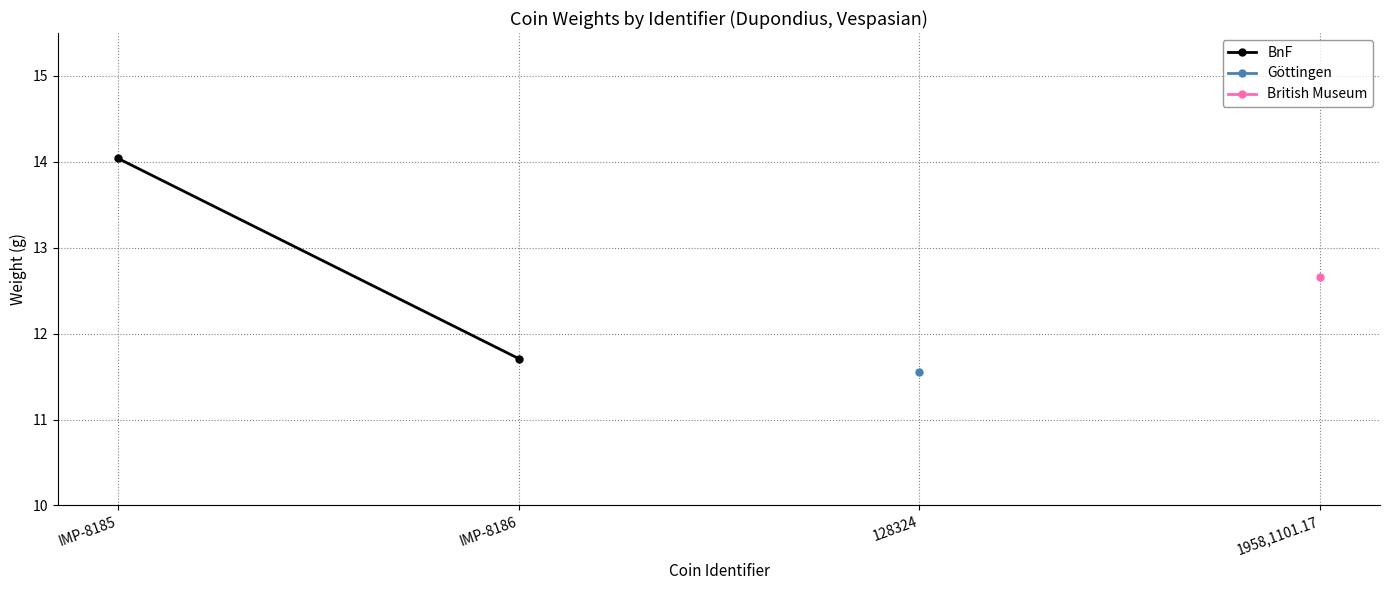

At which label does the data first exceed 14?

IMP-8185